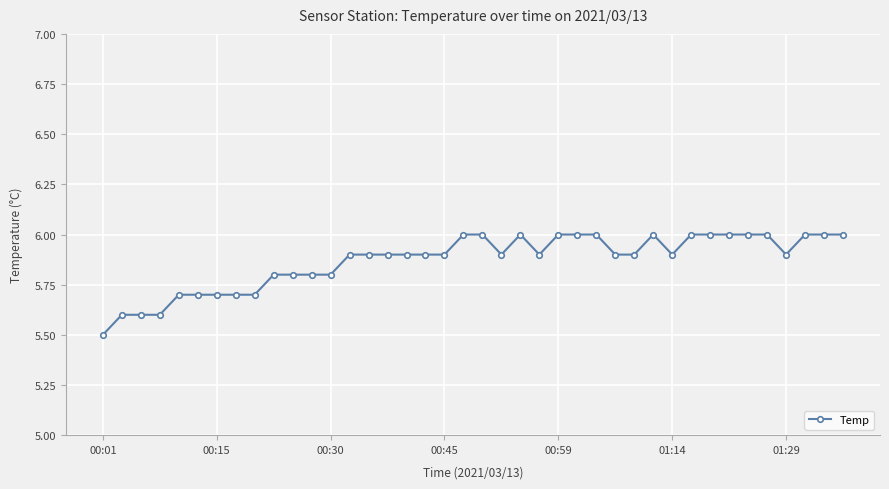

How many series are shown in this chart?

1